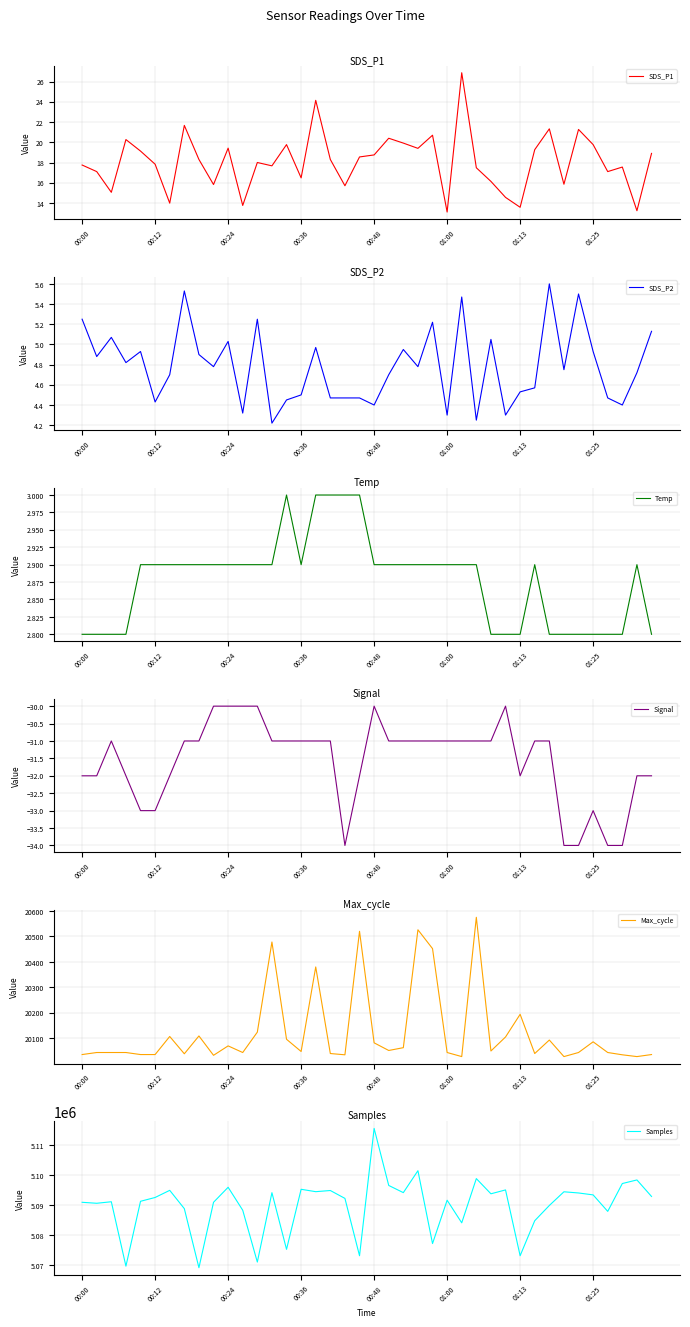

True or false: Samples and SDS_P1 intersect in this chart.

False